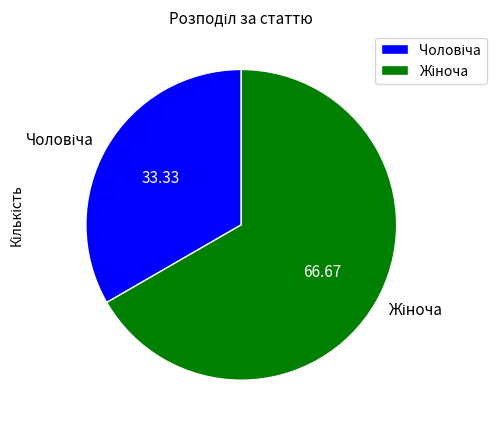

Is there a majority slice in this chart?

Yes